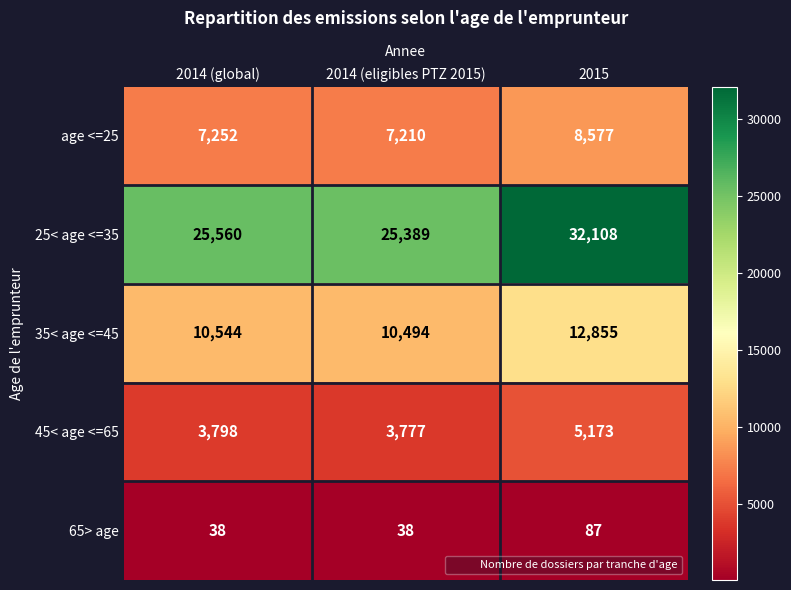

Reading left to right, what are all the values shown in this chart?

age <=25: 7252	7210	8577
25< age <=35: 25560	25389	32108
35< age <=45: 10544	10494	12855
45< age <=65: 3798	3777	5173
65> age: 38	38	87